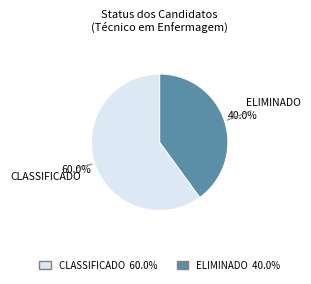

Which category has the smallest portion of the pie?

ELIMINADO